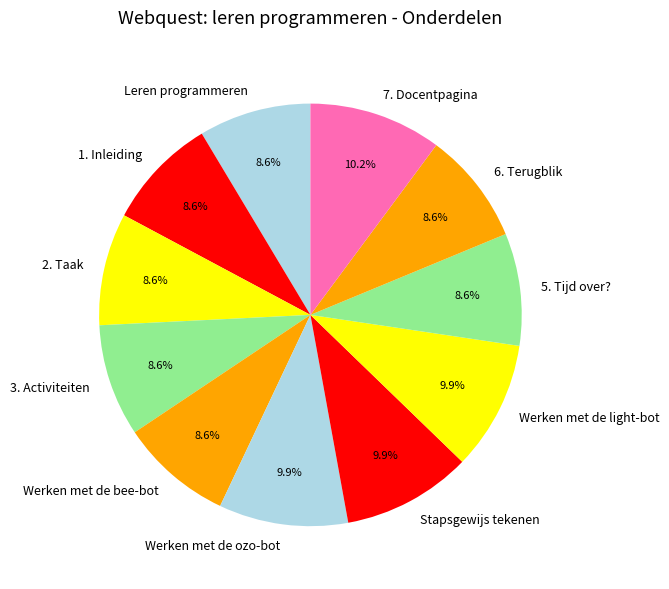

True or false: 2. Taak accounts for 1% of the total.

False